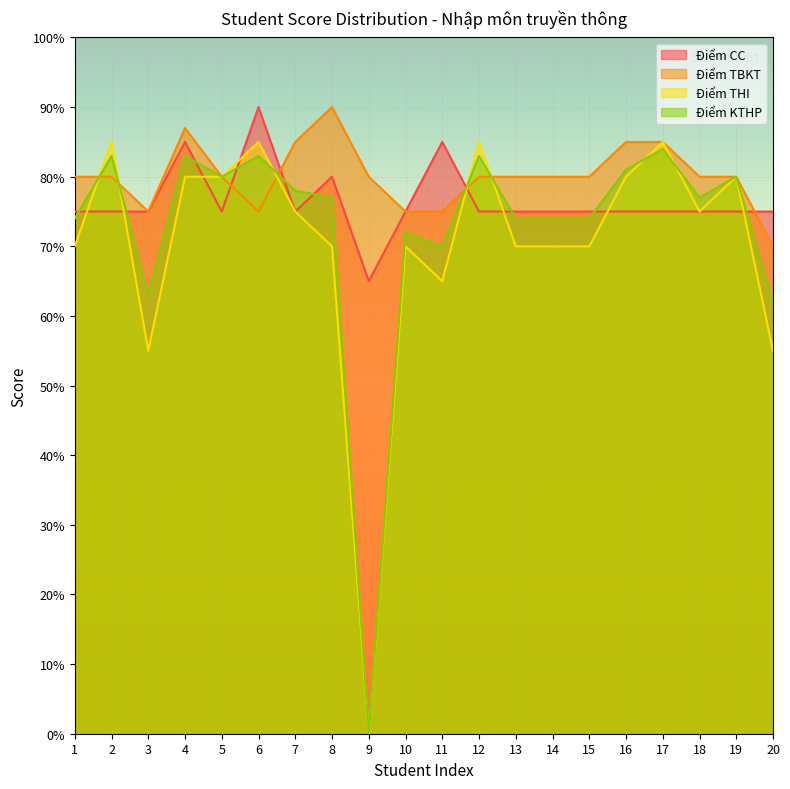

What is the sum of all Điểm CC values?

153.0